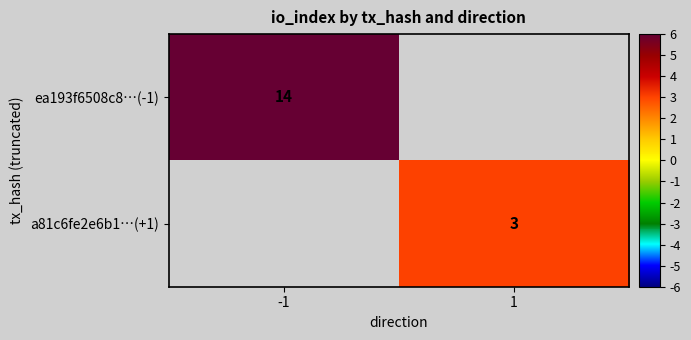

What is the greatest value displayed?

14.0